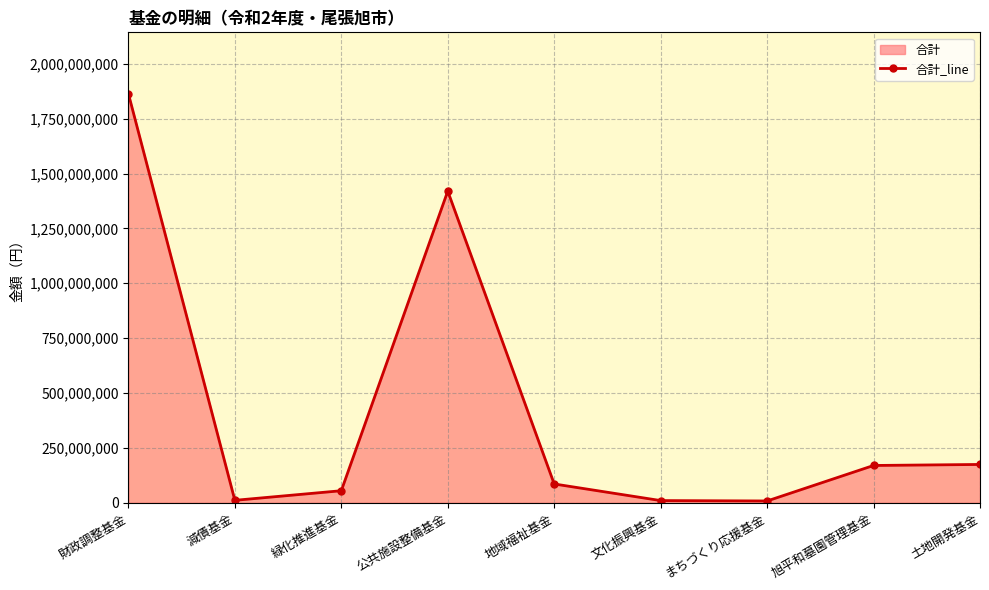

Between 地域福祉基金 and 緑化推進基金, which is larger?

地域福祉基金